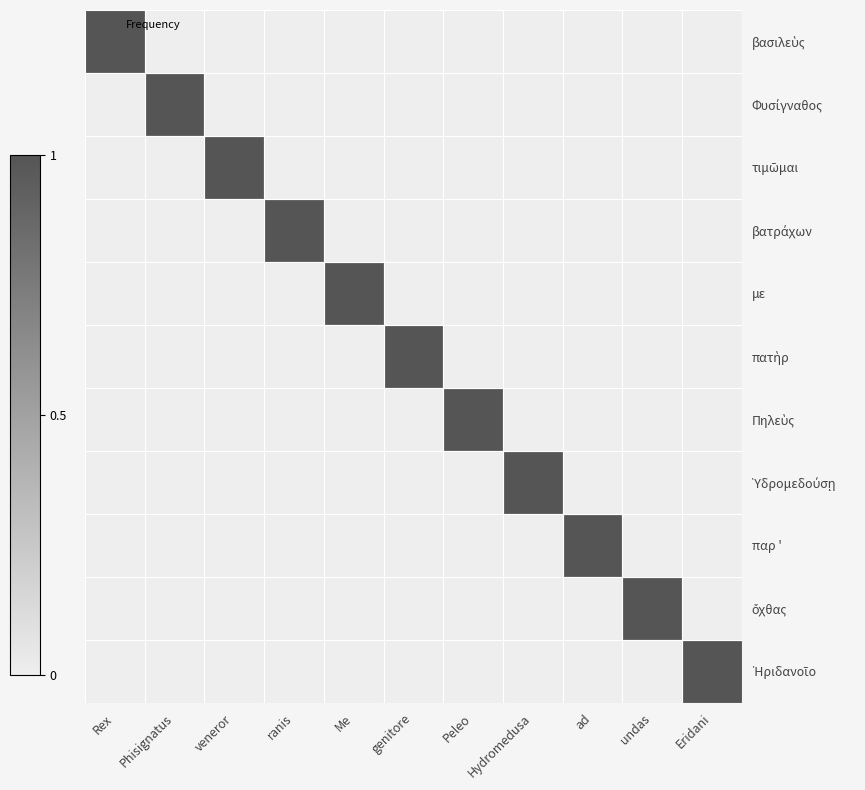

What is the greatest value displayed?

1